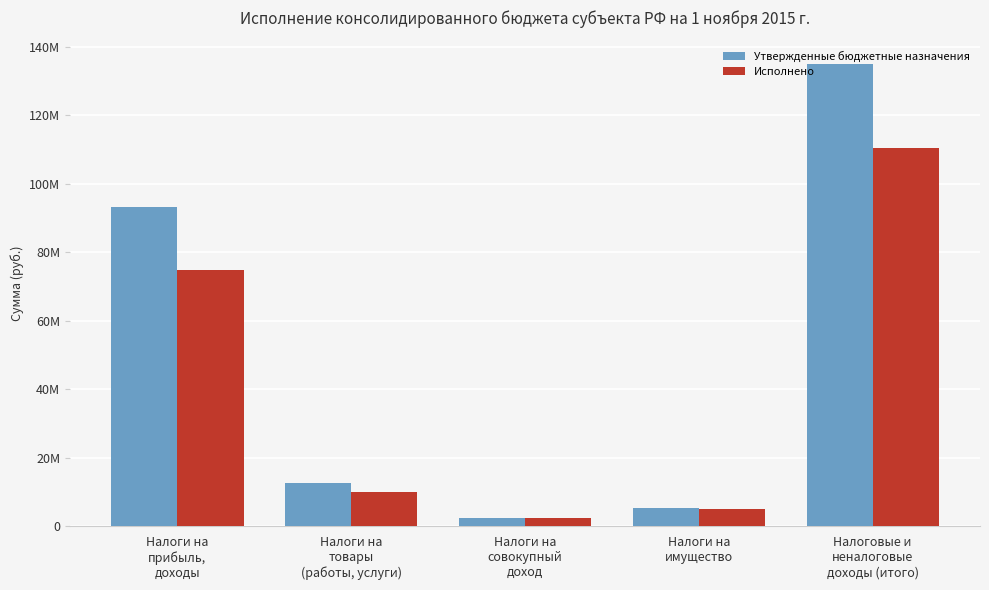

Rank the series by their maximum value, from lowest to highest.

Исполнено, Утвержденные бюджетные назначения